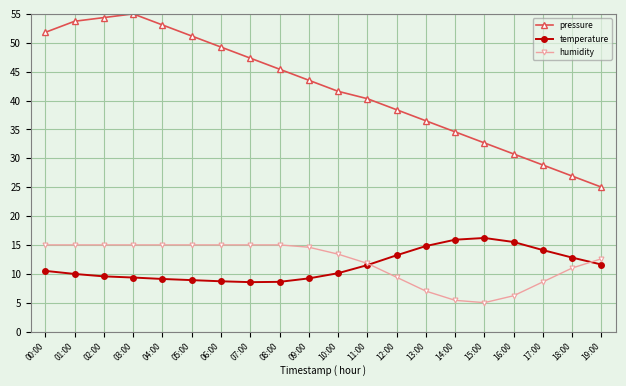

What is the label of the 20th point from the right?

00:00